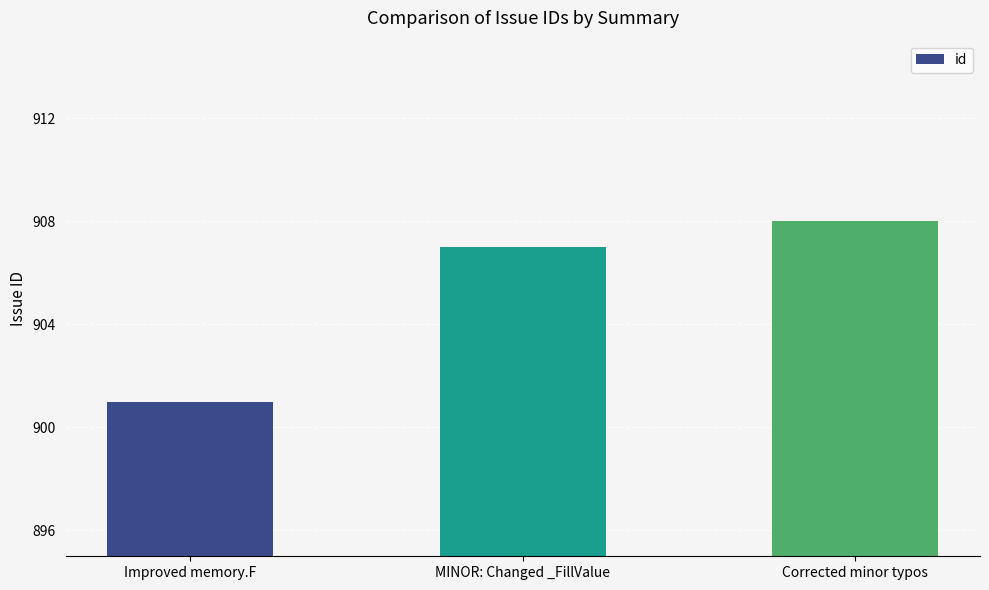

What is the difference between the values at Corrected minor typos and Improved memory.F?

7